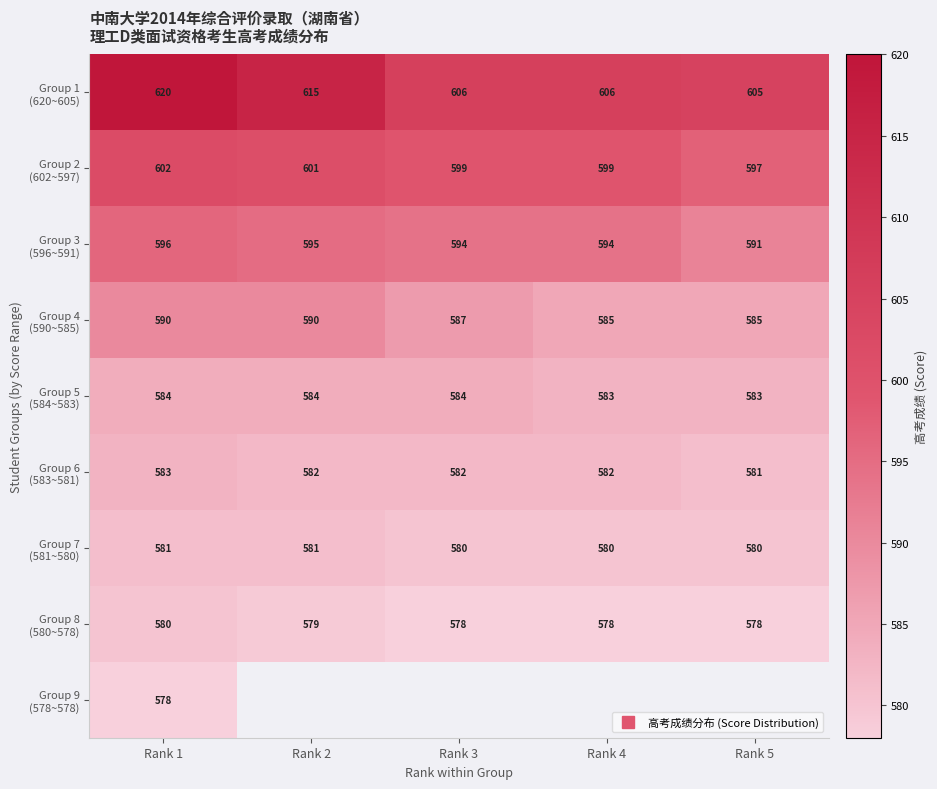

What is the difference between the maximum and minimum values in the Group 3 (596~591) series?

5.0